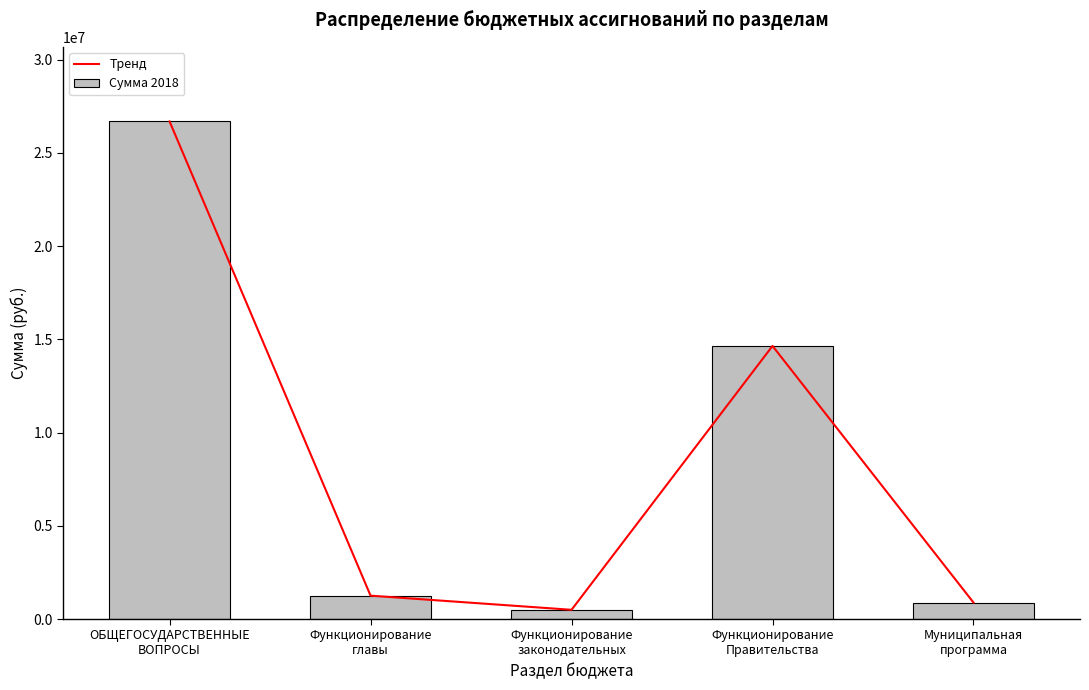

True or false: Тренд has a value of 884600 at Муниципальная
программа.

True